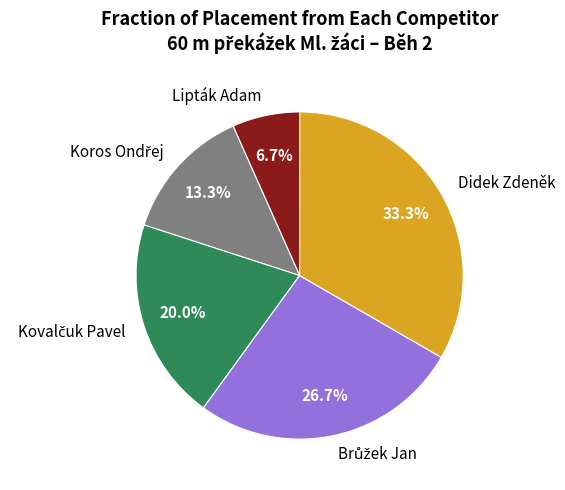

Which slice is the largest?

Didek Zdeněk